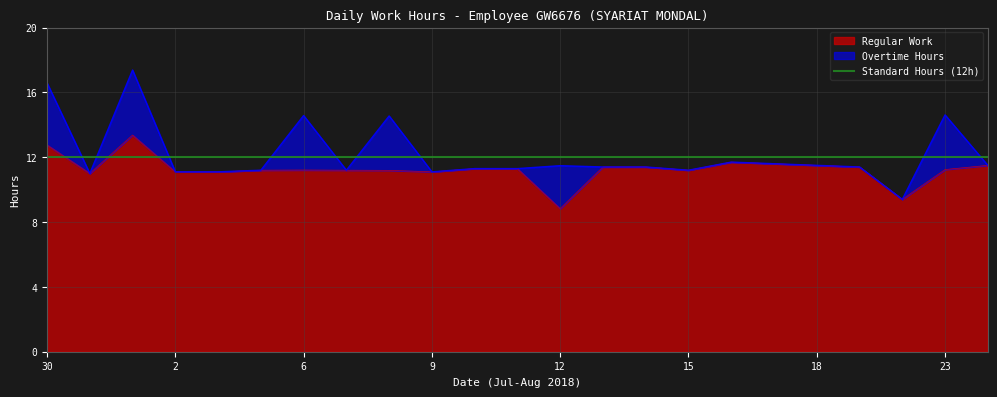

How many values in the Overtime Hours series exceed 0?

6